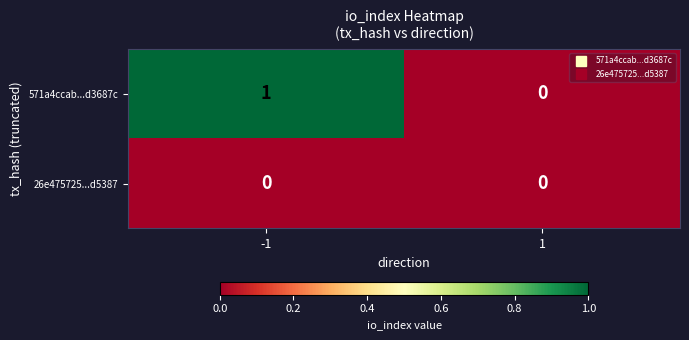

True or false: 26e475725...d5387 has a value of 0 at -1.

True